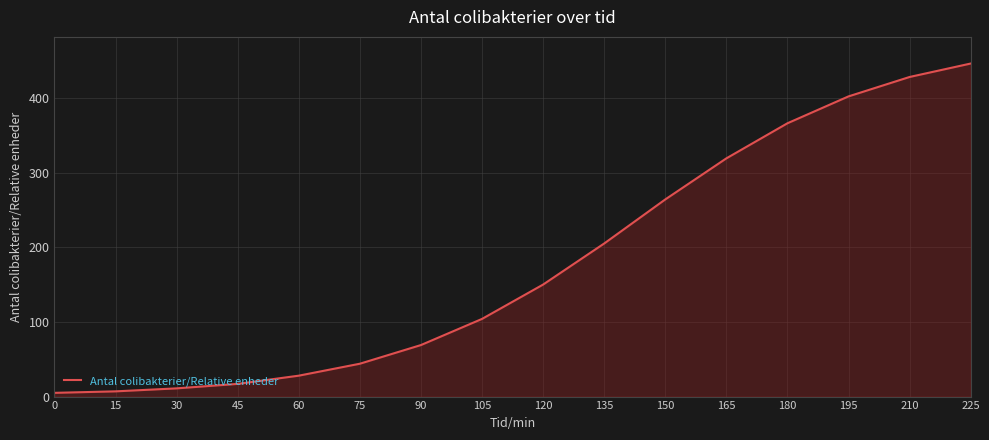

What is the maximum value shown in the chart?

446